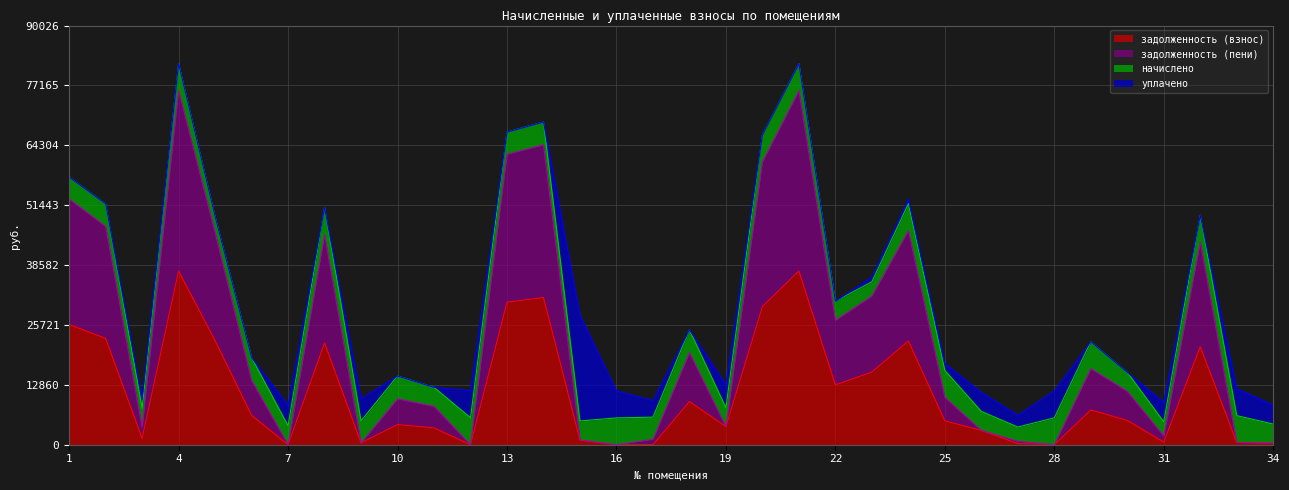

What is the value of the задолженность (пени) point at the 15th from the left?

1020.0